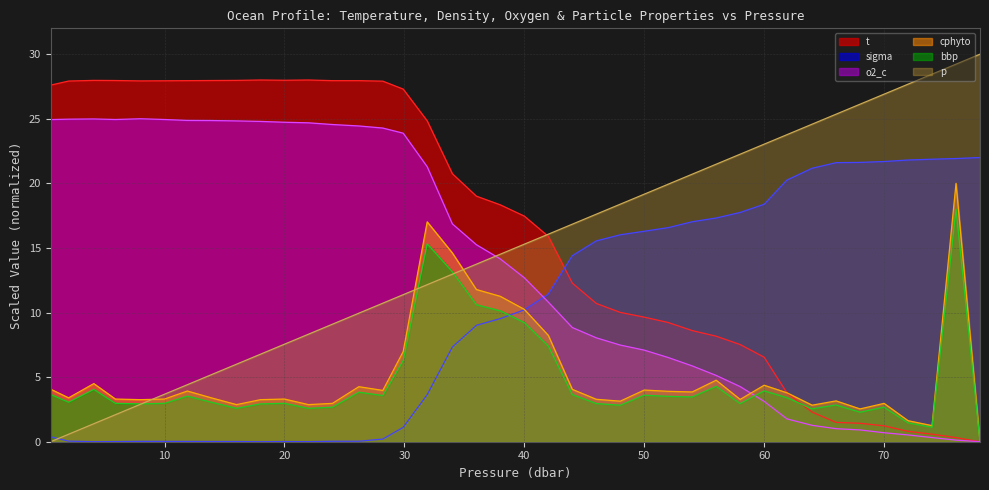

Reading right to left, transcribe all the data shown in this chart.

t: 0.0	0.3	0.6	0.8	1.2	1.4	1.5	2.3	3.8	6.5	7.5	8.2	8.6	9.2	9.6	10.0	10.7	12.3	15.9	17.5	18.3	19.0	20.7	24.8	27.3	27.9	28.0	28.0	28.0	28.0	28.0	28.0	28.0	28.0	27.9	27.9	28.0	28.0	27.9	27.6
sigma: 22.0	21.9	21.9	21.8	21.7	21.6	21.6	21.2	20.3	18.4	17.7	17.3	17.0	16.6	16.3	16.0	15.5	14.4	11.4	10.2	9.5	9.0	7.3	3.6	1.1	0.2	0.0	0.0	0.0	0.0	0.0	0.0	0.0	0.0	0.0	0.0	0.0	0.0	0.0	0.4
o2_c: 0.0	0.1	0.3	0.5	0.7	0.9	1.0	1.3	1.8	3.1	4.3	5.1	5.9	6.5	7.1	7.5	8.0	8.8	10.8	12.7	14.1	15.3	16.9	21.3	23.9	24.3	24.4	24.6	24.7	24.7	24.8	24.8	24.9	24.9	24.9	25.0	24.9	25.0	25.0	24.9
cphyto: 0.0	20.0	1.2	1.6	3.0	2.5	3.2	2.8	3.8	4.4	3.3	4.8	3.9	3.9	4.0	3.1	3.3	4.1	8.2	10.2	11.3	11.8	14.6	17.0	7.0	4.0	4.3	3.0	2.9	3.3	3.3	2.9	3.4	3.9	3.3	3.3	3.3	4.5	3.4	4.1
bbp_scaled: 0.0	18.0	1.1	1.5	2.7	2.3	2.8	2.5	3.4	3.9	2.9	4.3	3.5	3.5	3.6	2.8	3.0	3.7	7.4	9.2	10.1	10.6	13.2	15.3	6.3	3.6	3.8	2.7	2.6	3.0	2.9	2.6	3.1	3.5	3.0	2.9	3.0	4.0	3.1	3.7
p: 30.0	29.2	28.5	27.7	26.9	26.1	25.4	24.6	23.8	23.0	22.3	21.5	20.7	19.9	19.2	18.4	17.6	16.8	16.1	15.3	14.5	13.7	13.0	12.2	11.4	10.7	9.9	9.1	8.3	7.5	6.8	6.0	5.2	4.4	3.7	2.9	2.1	1.4	0.6	0.0